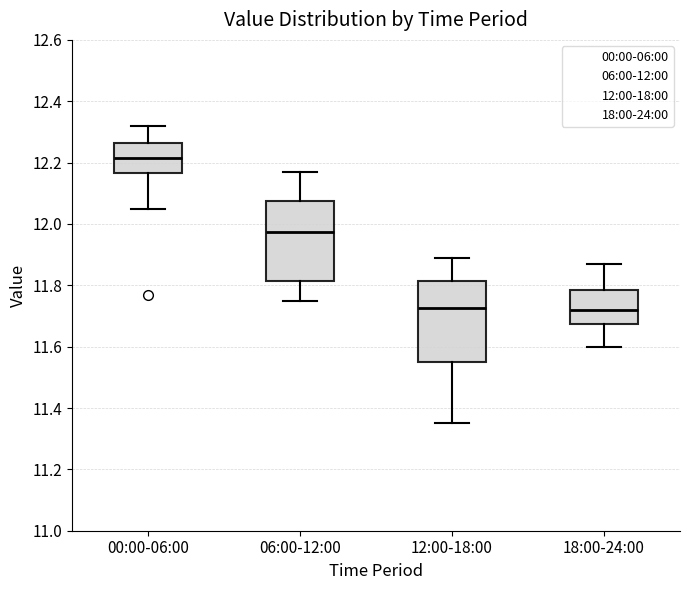

Reading left to right, read every box against the y-axis: the position of its median line, the range the box covers, and the ends of its whiskers. The values are not printed on the chart, so give them approximately, as read against the axis.

00:00-06:00: median 12.22, box 12.16 to 12.26, whiskers 12.06 to 12.32
06:00-12:00: median 11.98, box 11.82 to 12.08, whiskers 11.76 to 12.18
12:00-18:00: median 11.72, box 11.56 to 11.82, whiskers 11.36 to 11.90
18:00-24:00: median 11.72, box 11.68 to 11.78, whiskers 11.60 to 11.88